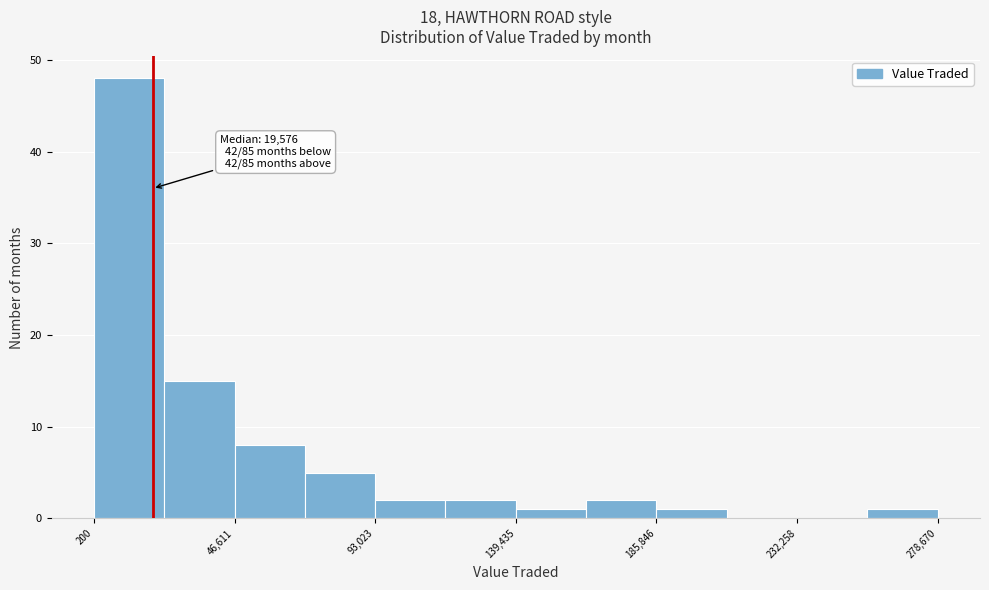

Which range on the x-axis has the tallest bar?

0 to 25000